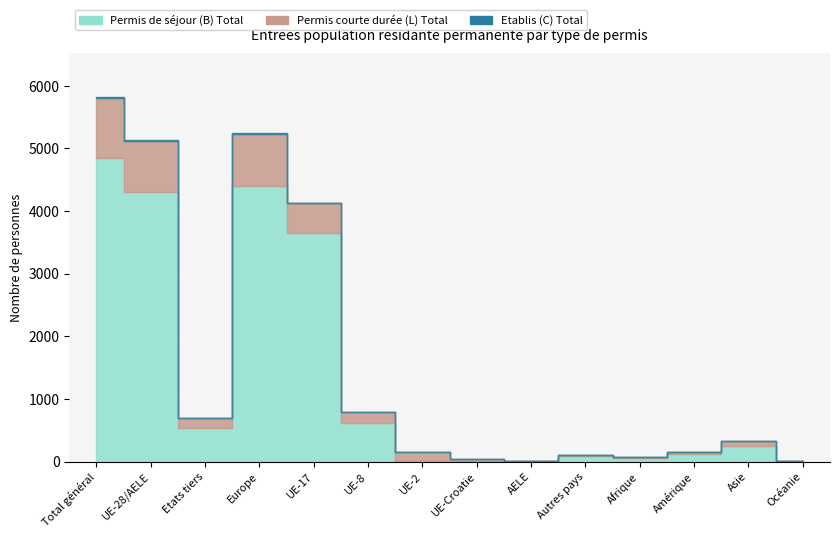

True or false: Permis de séjour (B) Total and Etablis (C) Total cross at least once.

False